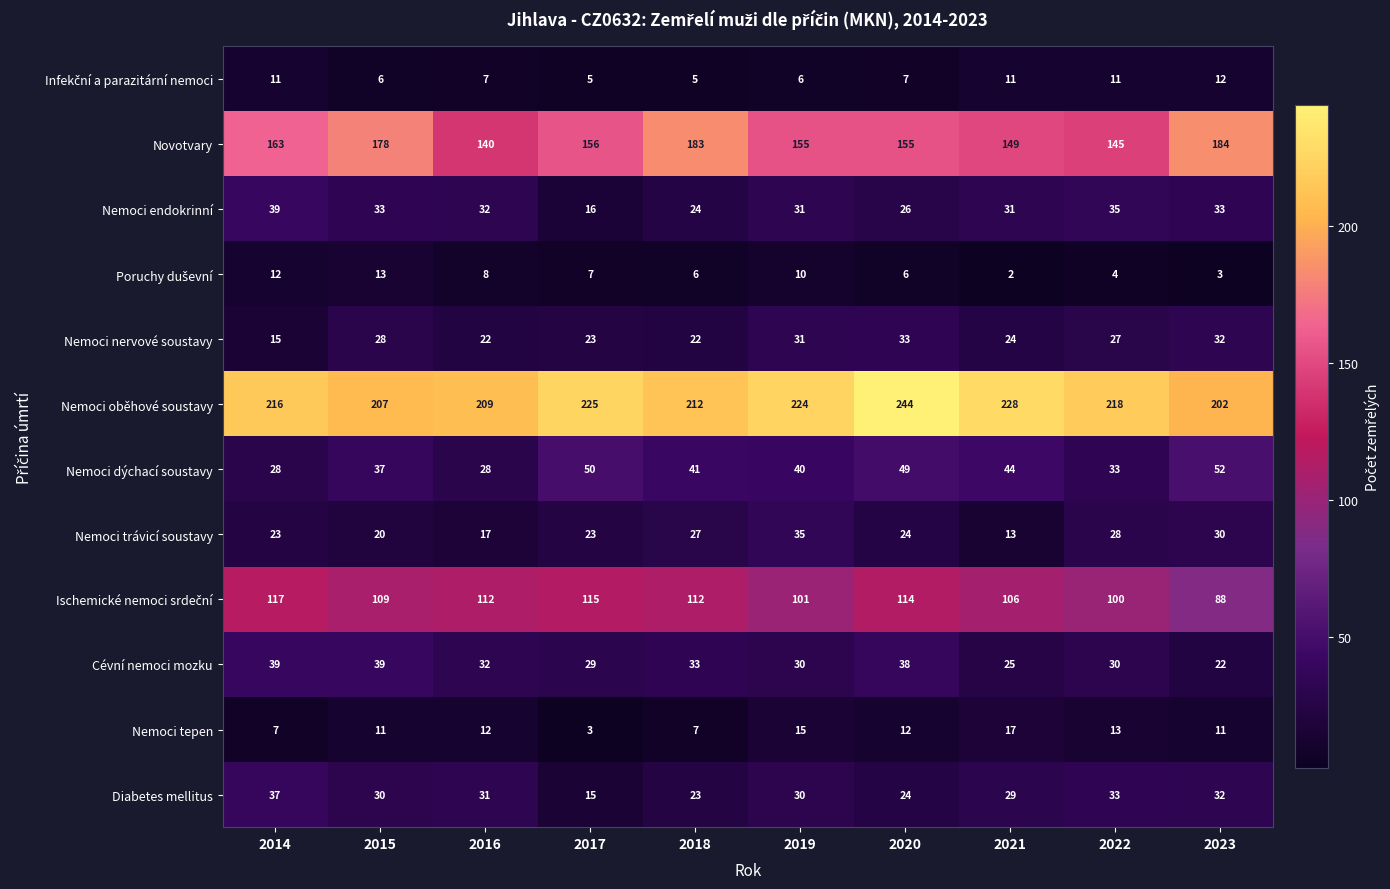

The Diabetes mellitus series shows 23 at 2018. True or false?

True